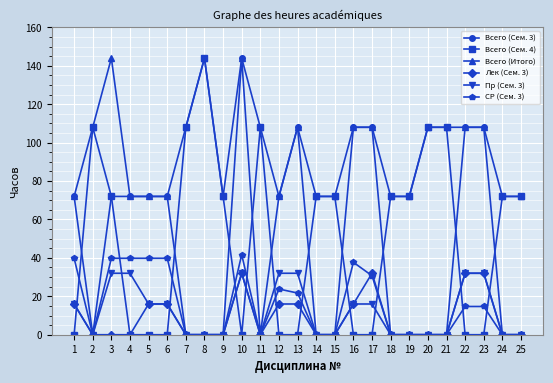

What is the difference between the maximum and second lowest values in the Всего (Сем. 3) series?

144.0